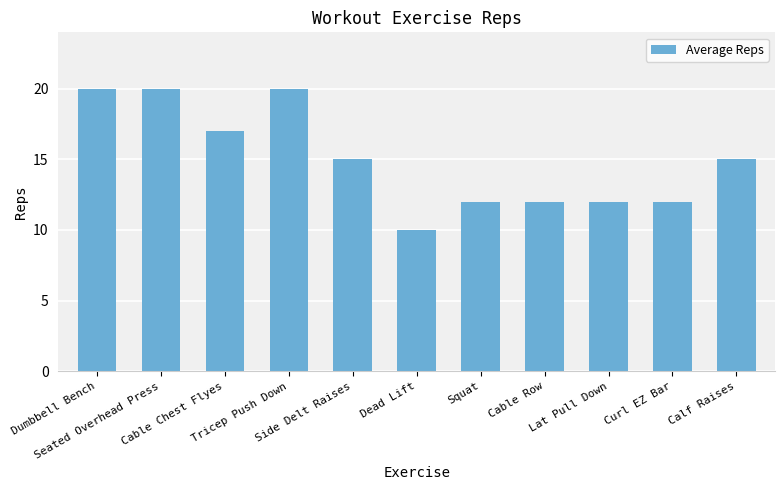

What is the change in value from Tricep Push Down to Curl EZ Bar?

-8